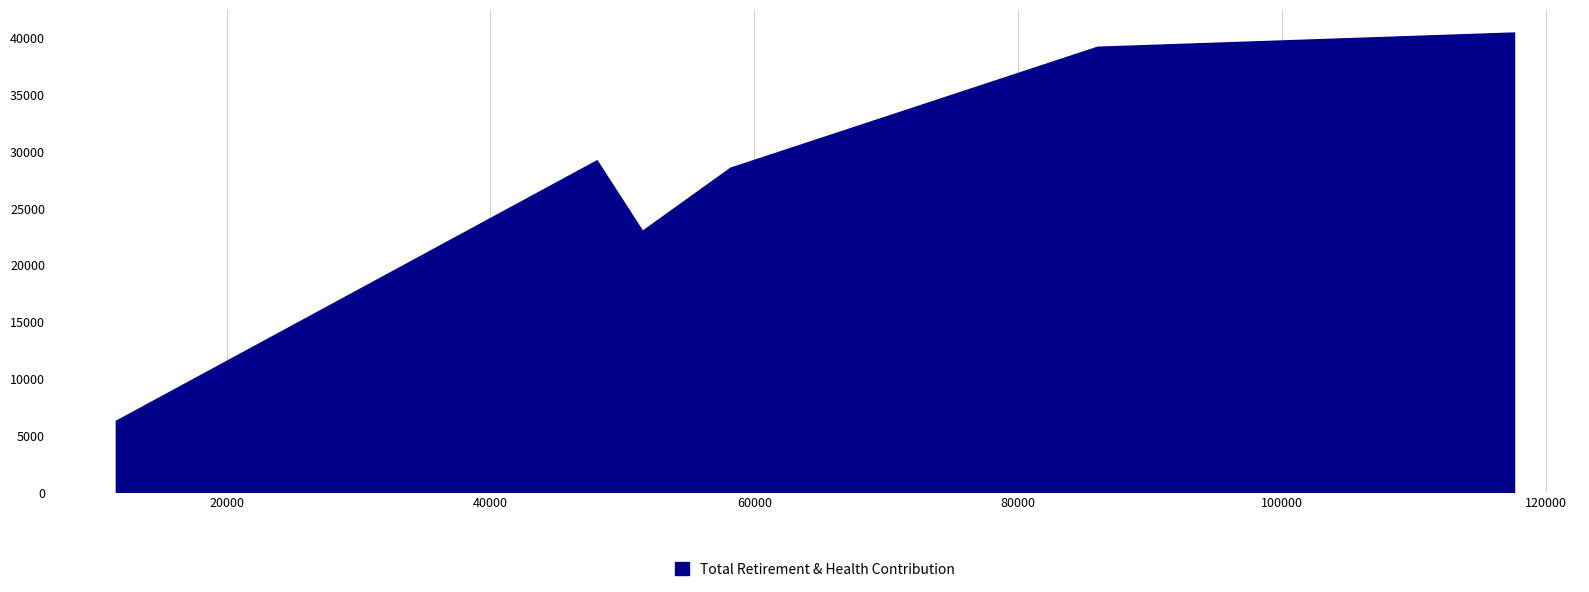

Where is the data nearest to the value 23368?

51503.0